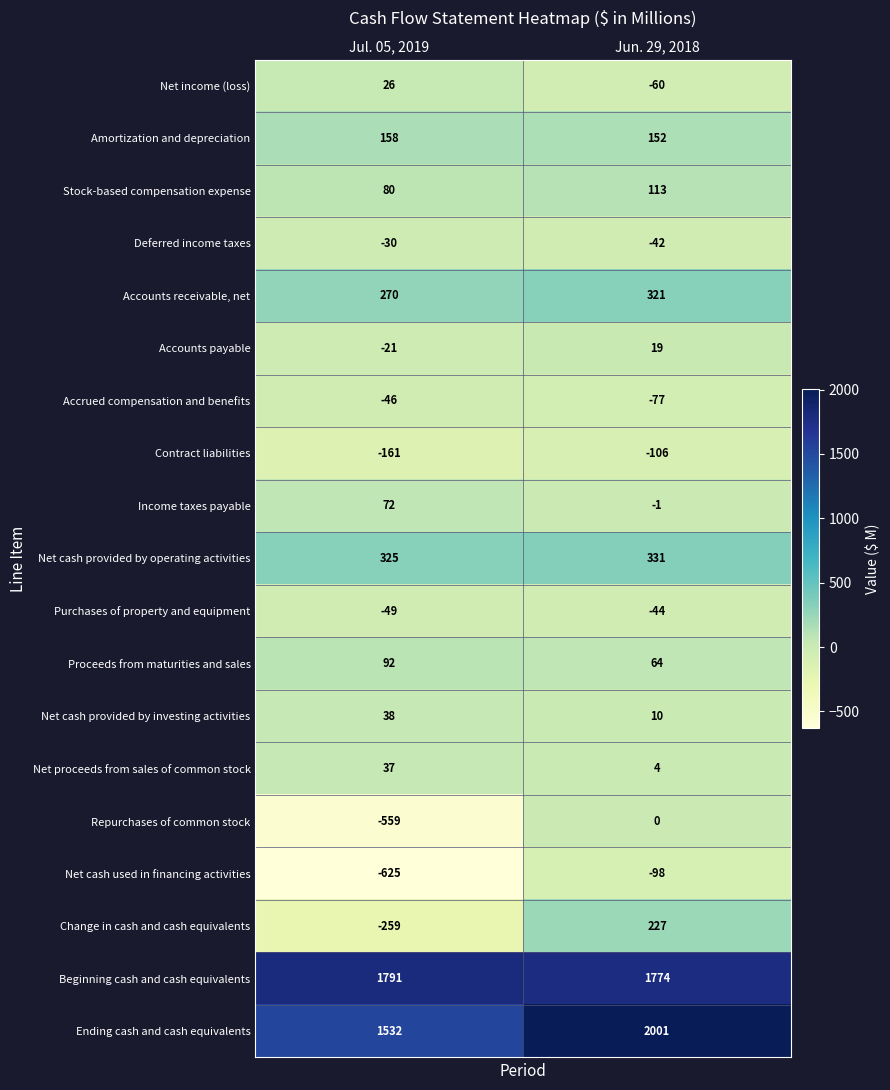

What is the difference between the maximum and minimum values in the Net cash used in financing activities series?

527